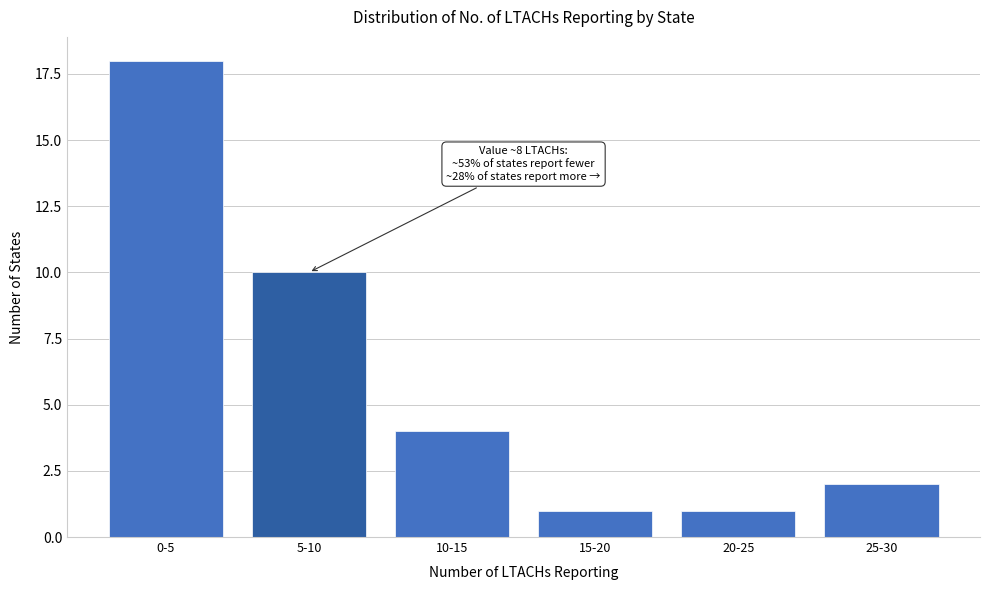

Reading right to left, extract all data points from this chart.

2	1	1	4	10	18